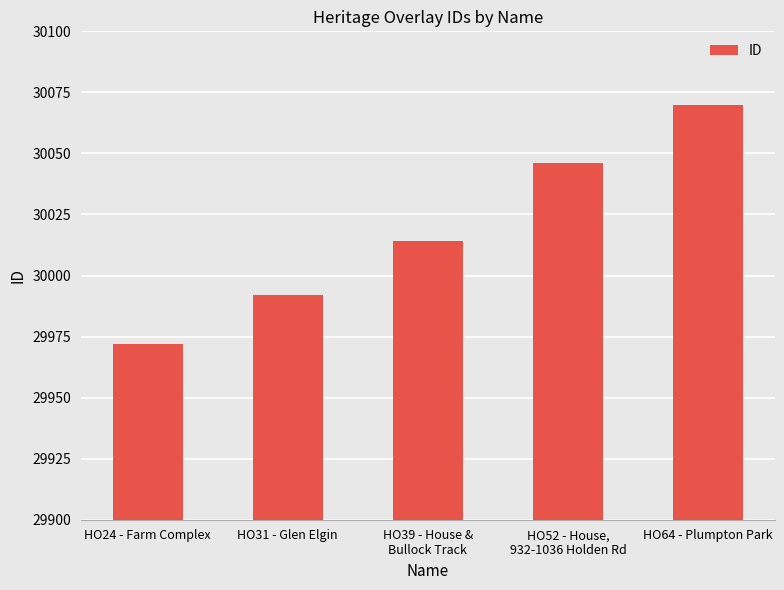

Reading right to left, extract all data points from this chart.

30070	30046	30014	29992	29972